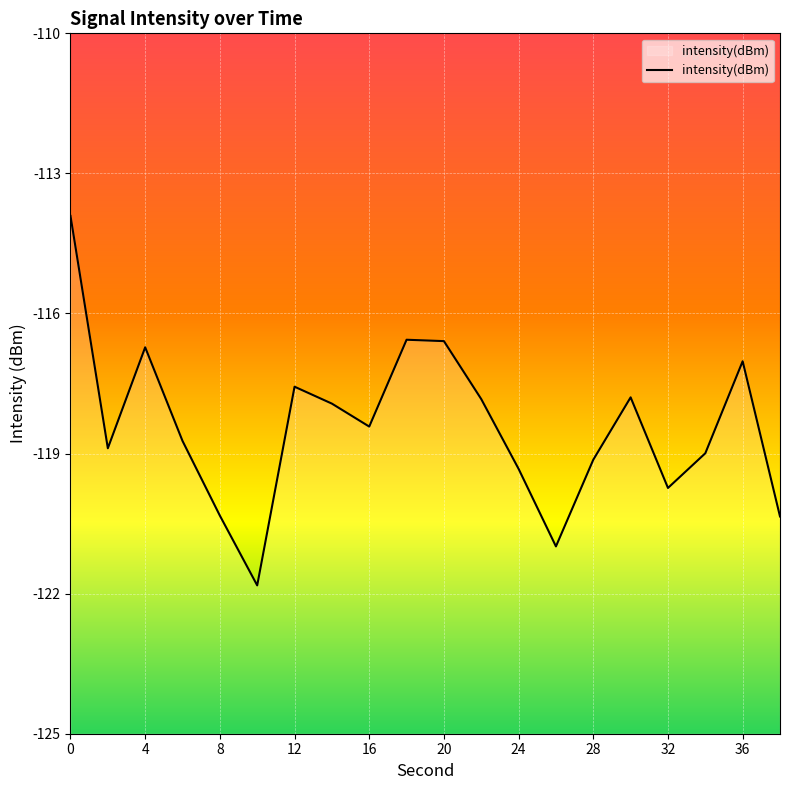

What is the difference between the values at 4 and 30?

1.1